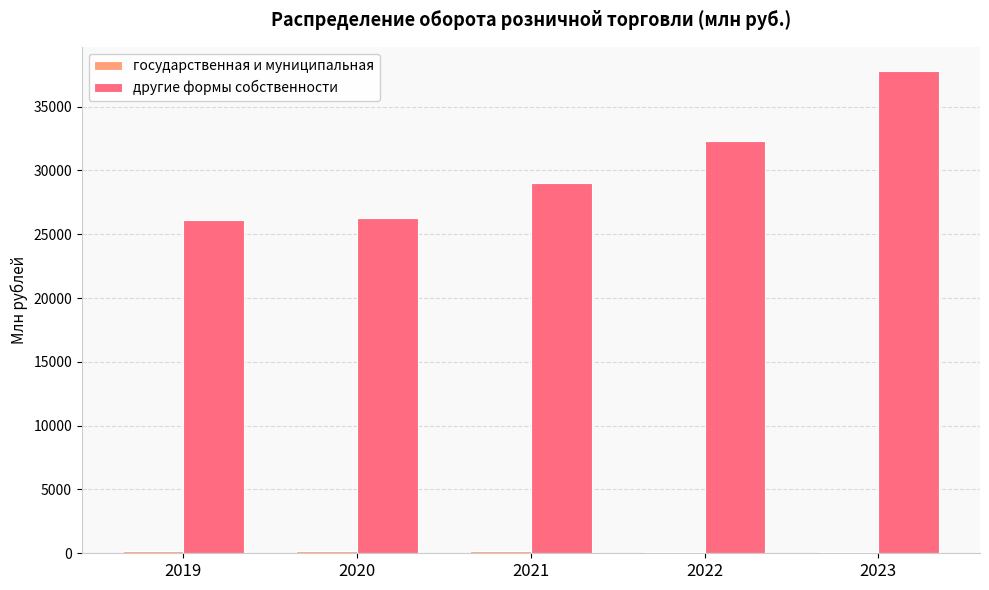

Between 2019 and 2021, which series saw the biggest shift?

другие формы собственности